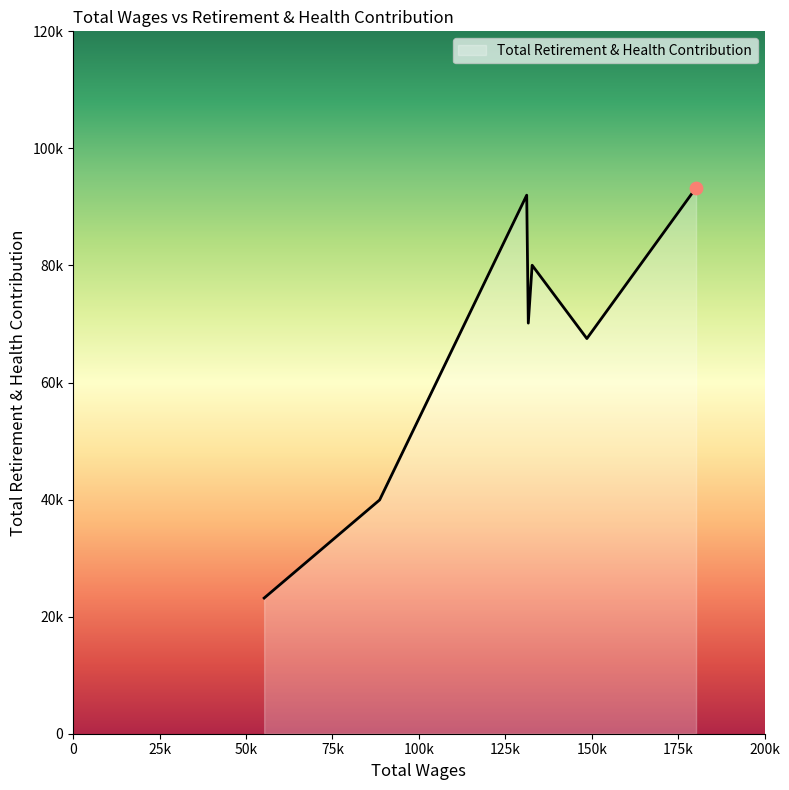

Is this an area chart (filled region under the line)?

Yes